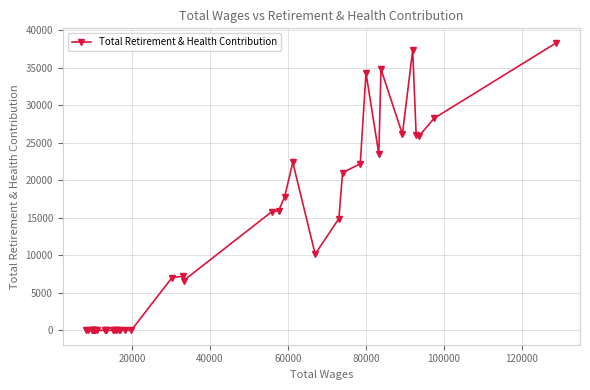

What is the average value?

10890